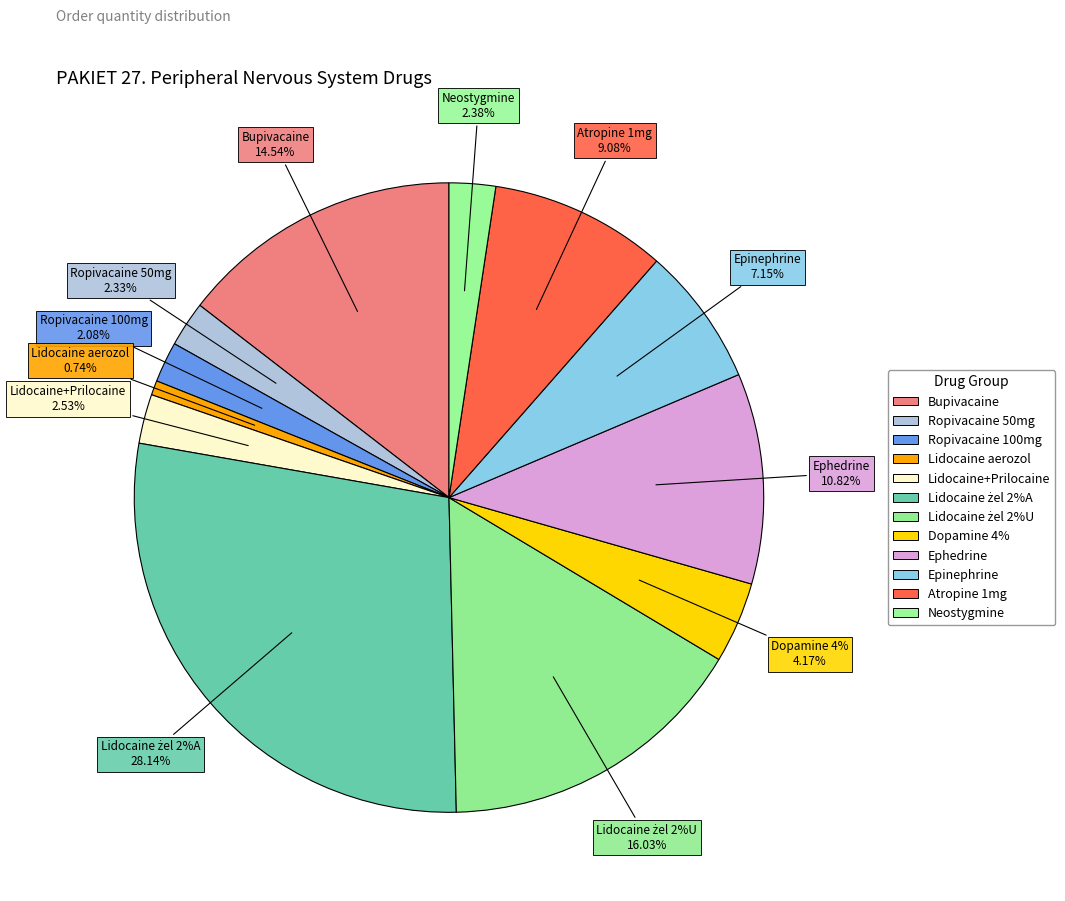

Count the number of slices in the pie.

12